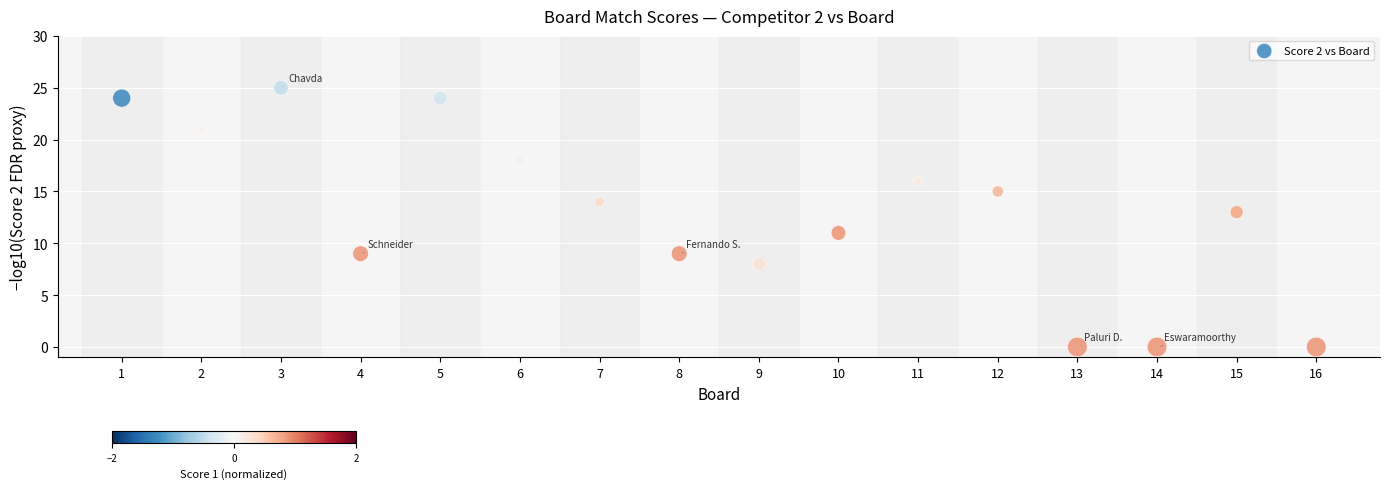

What is the range of X values (max minus min)?

15